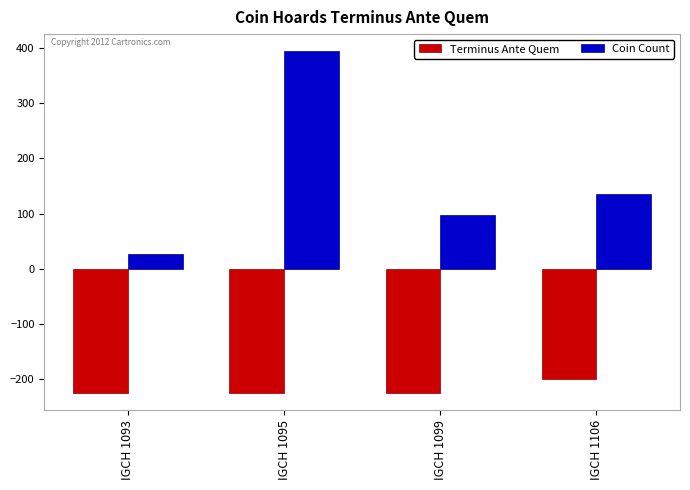

Reading left to right, what are all the values shown in this chart?

Terminus Ante Quem: -225	-225	-225	-200
Coin Count: 26	394	97	136